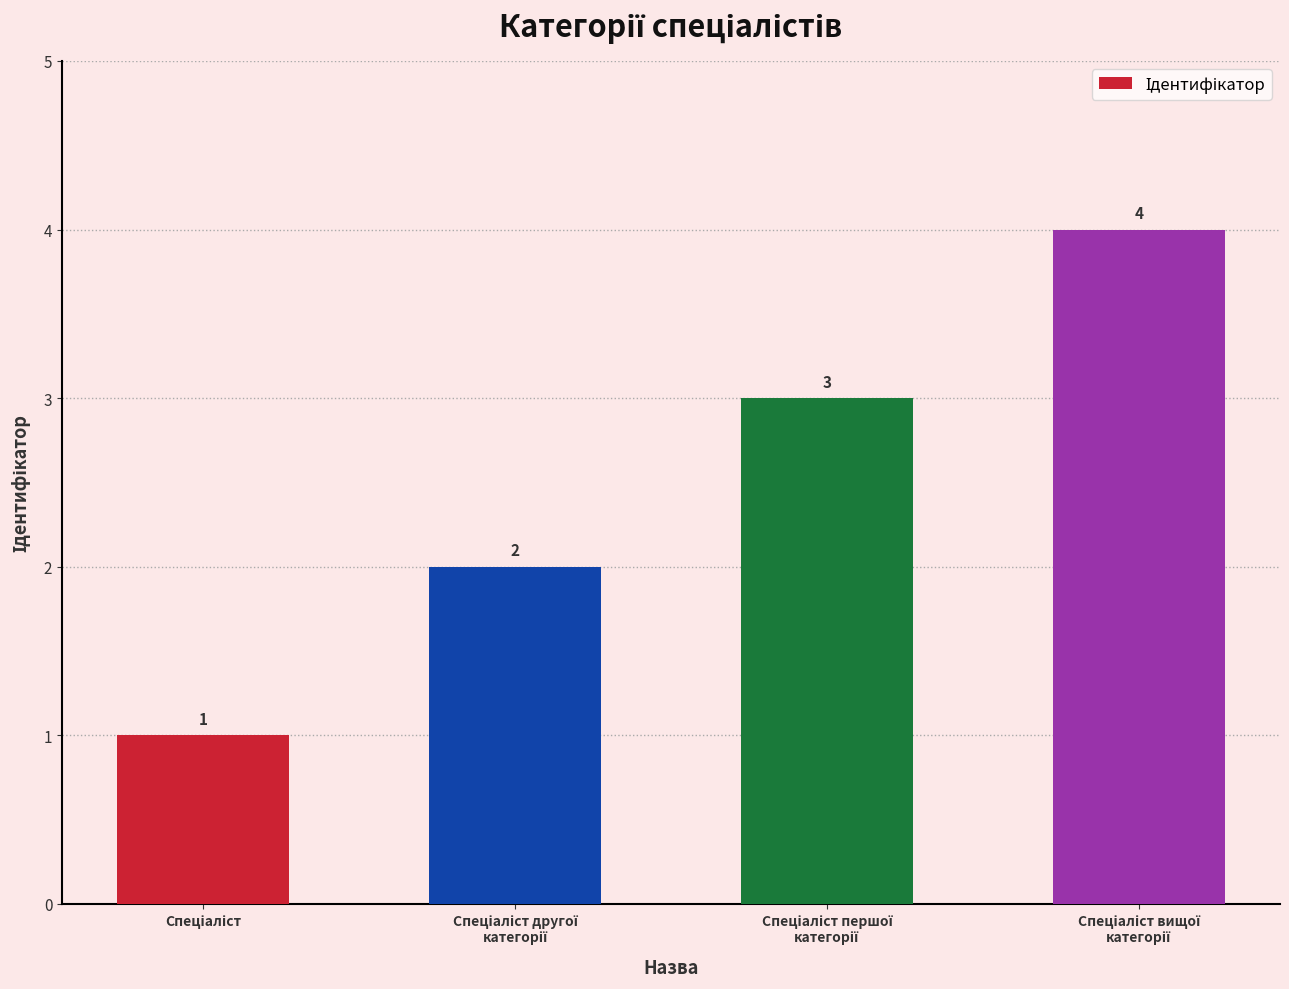

What is the value of the 4th bar from the left?

4